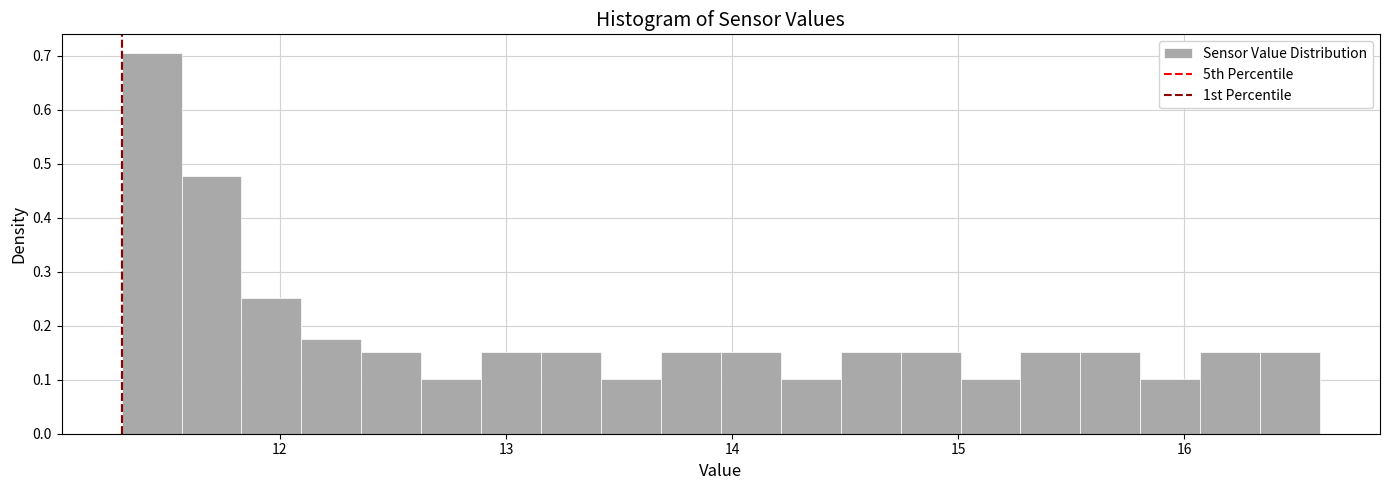

Read against the x-axis, roughly where is the centre of the tallest bar?

11.4